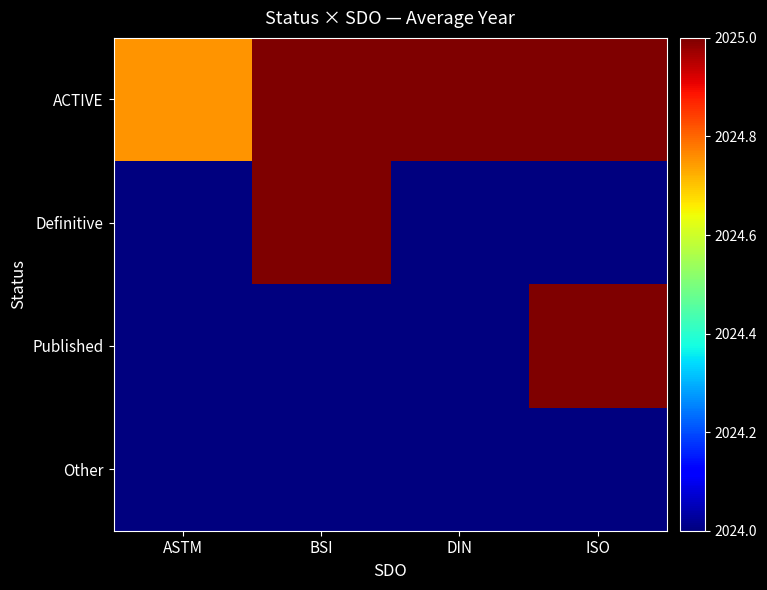

Reading left to right, extract all data points from this chart.

ACTIVE: ASTM=2024.8	BSI=2025.0	DIN=2025.0	ISO=2025.0
Definitive: ASTM=2024.0	BSI=2025.0	DIN=2024.0	ISO=2024.0
Published: ASTM=2024.0	BSI=2024.0	DIN=2024.0	ISO=2025.0
Other: ASTM=2024.0	BSI=2024.0	DIN=2024.0	ISO=2024.0